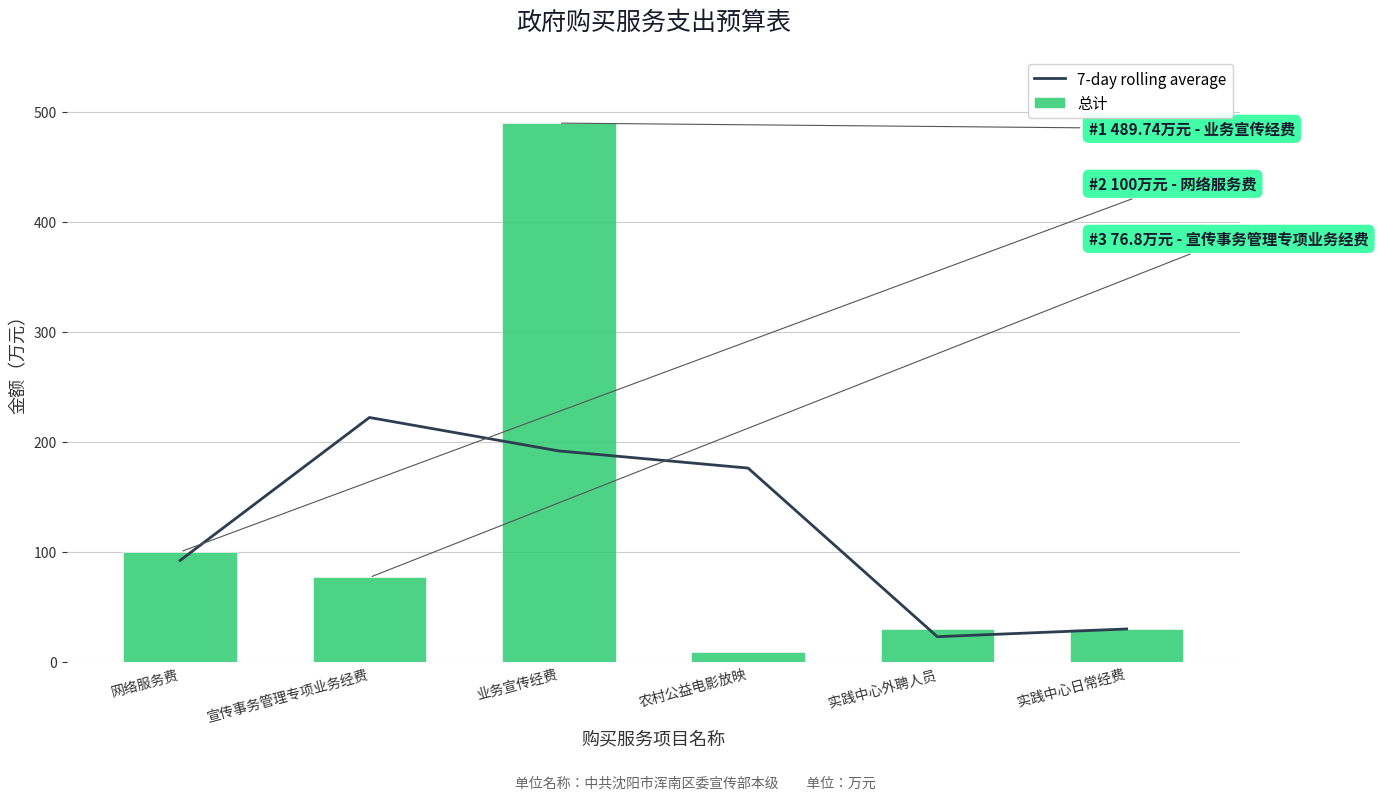

At which category does the chart reach its minimum across all series?

农村公益电影放映